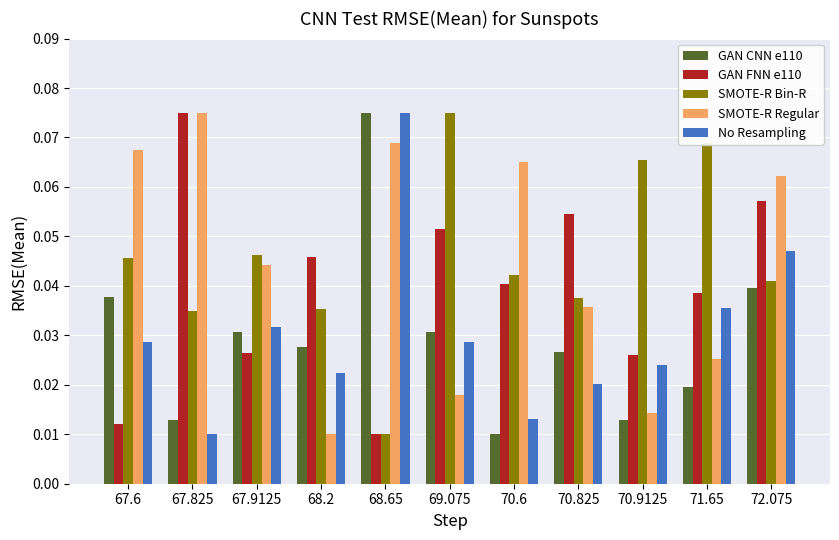

Is it true that SMOTE-R Bin-R equals 0.1 at 68.2?

False